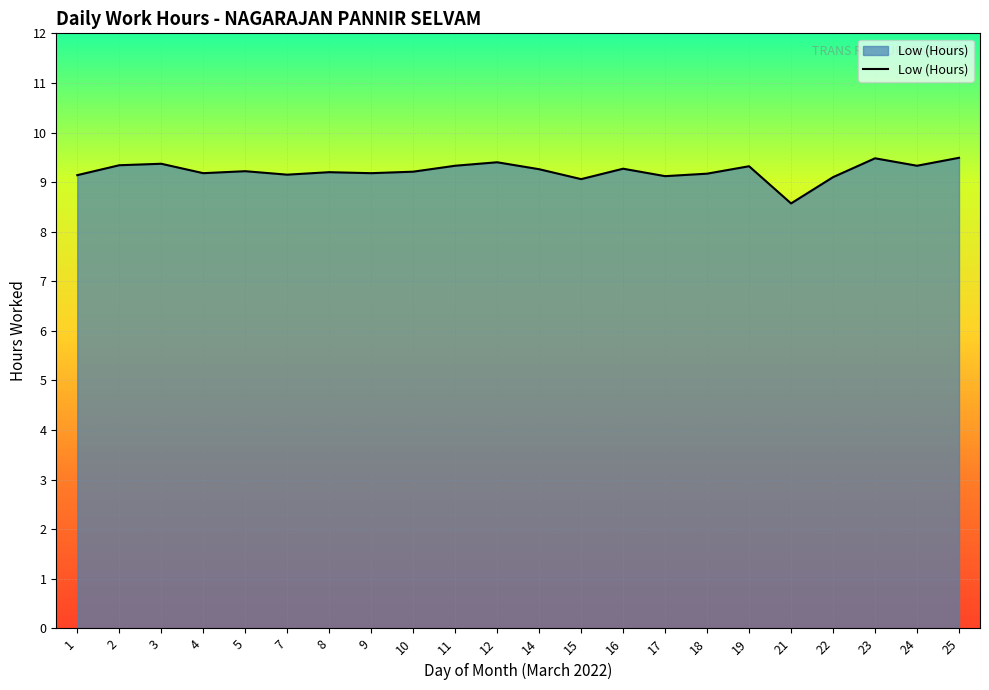

What is the ratio of the value at 17 to the value at 19?

1.0